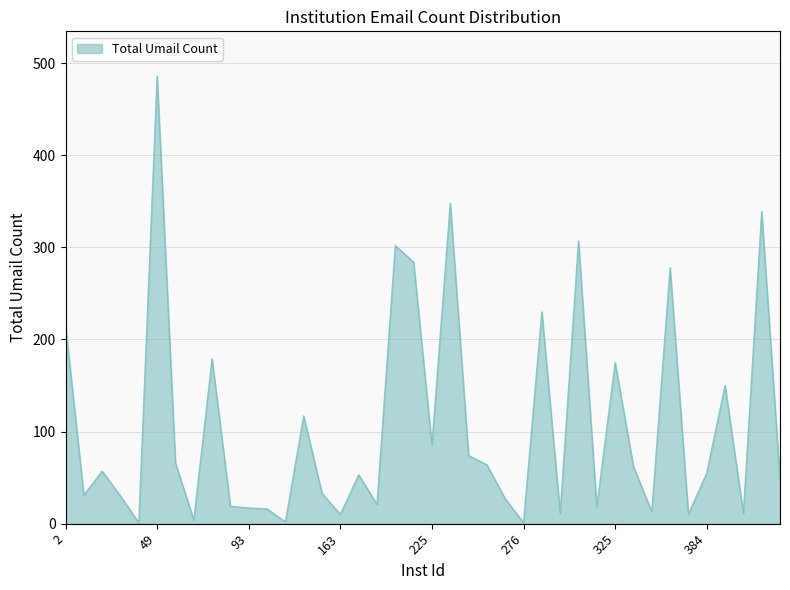

What is the greatest value displayed?

486